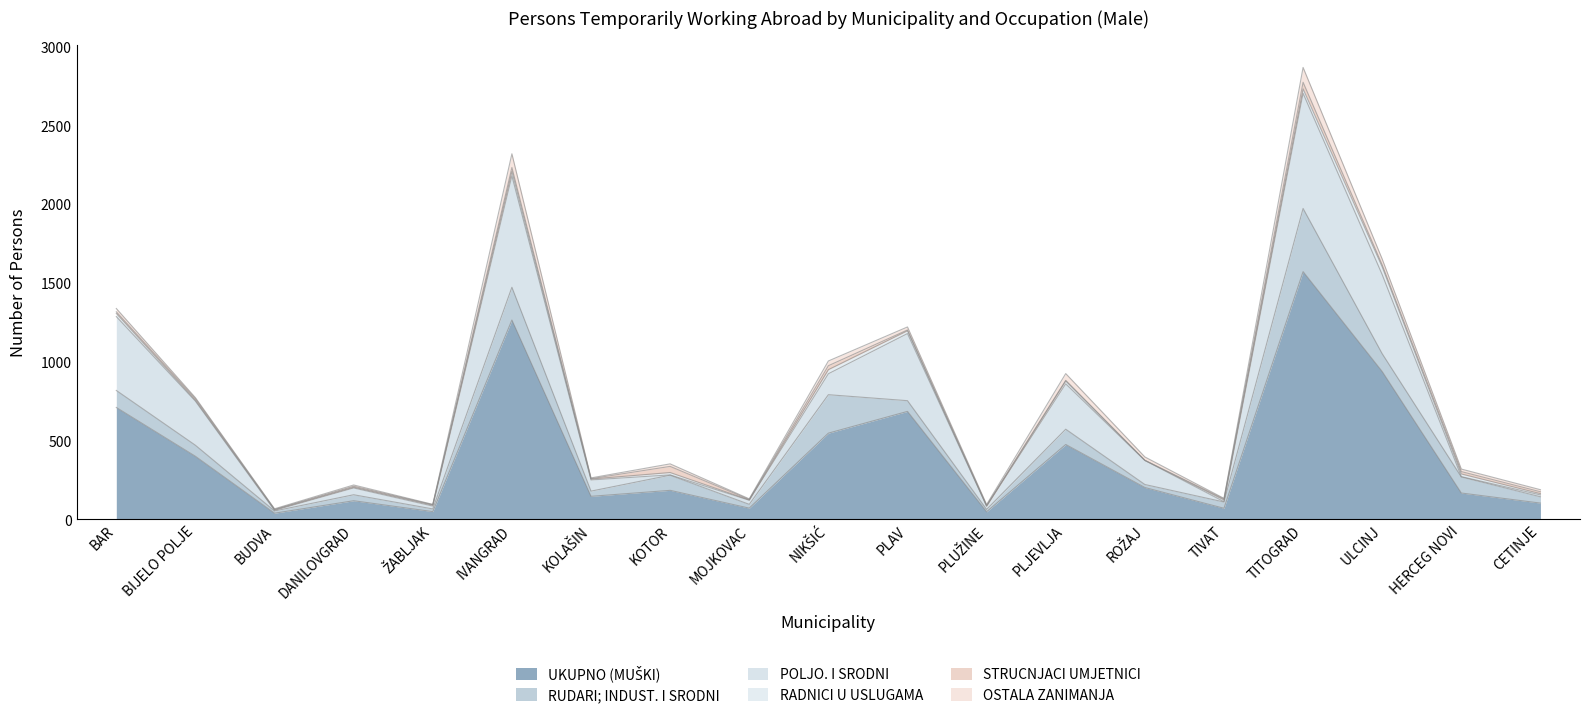

True or false: RADNICI U USLUGAMA has more than 2 interior local peaks.

True